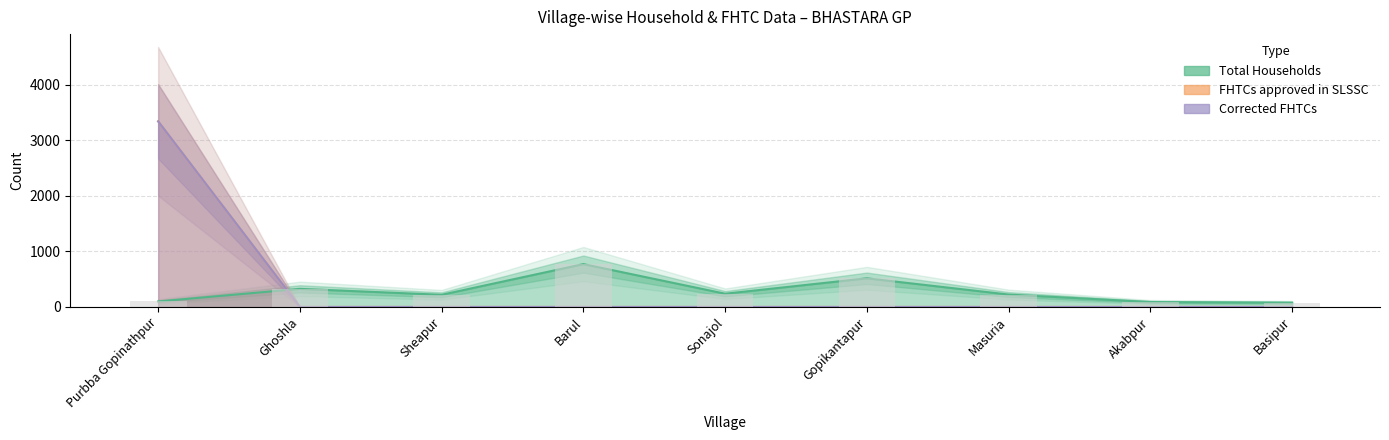

What is the maximum value for FHTCs approved in SLSSC?

3344